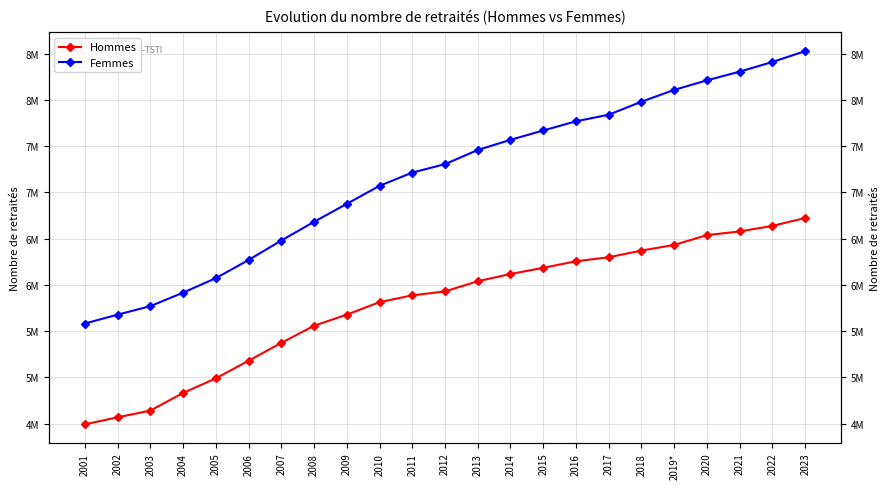

At how many categories does at least one series exceed 7310324?

11